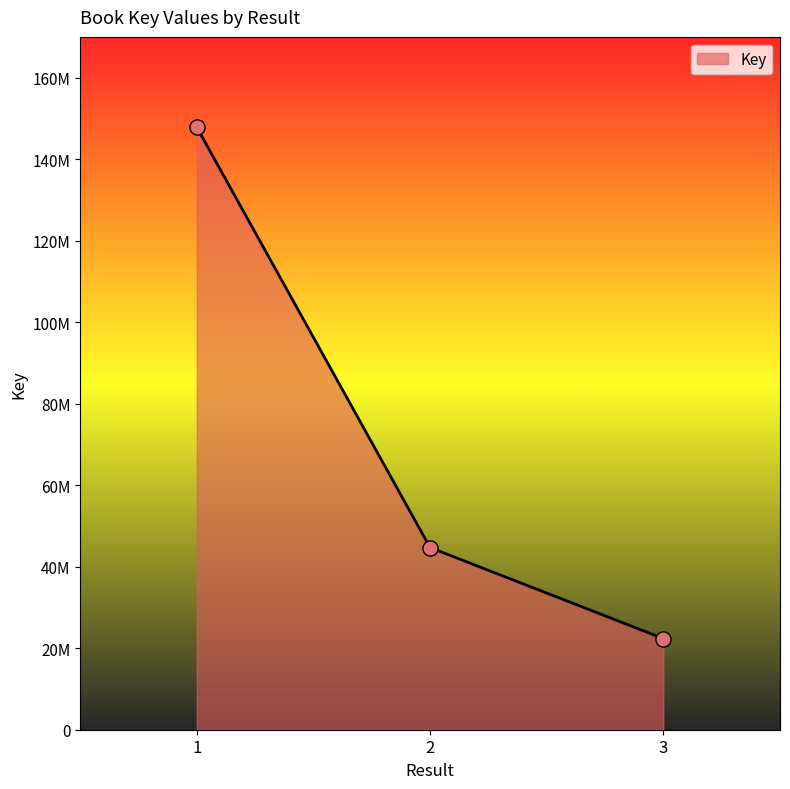

Between 2 and 1, which is larger?

1